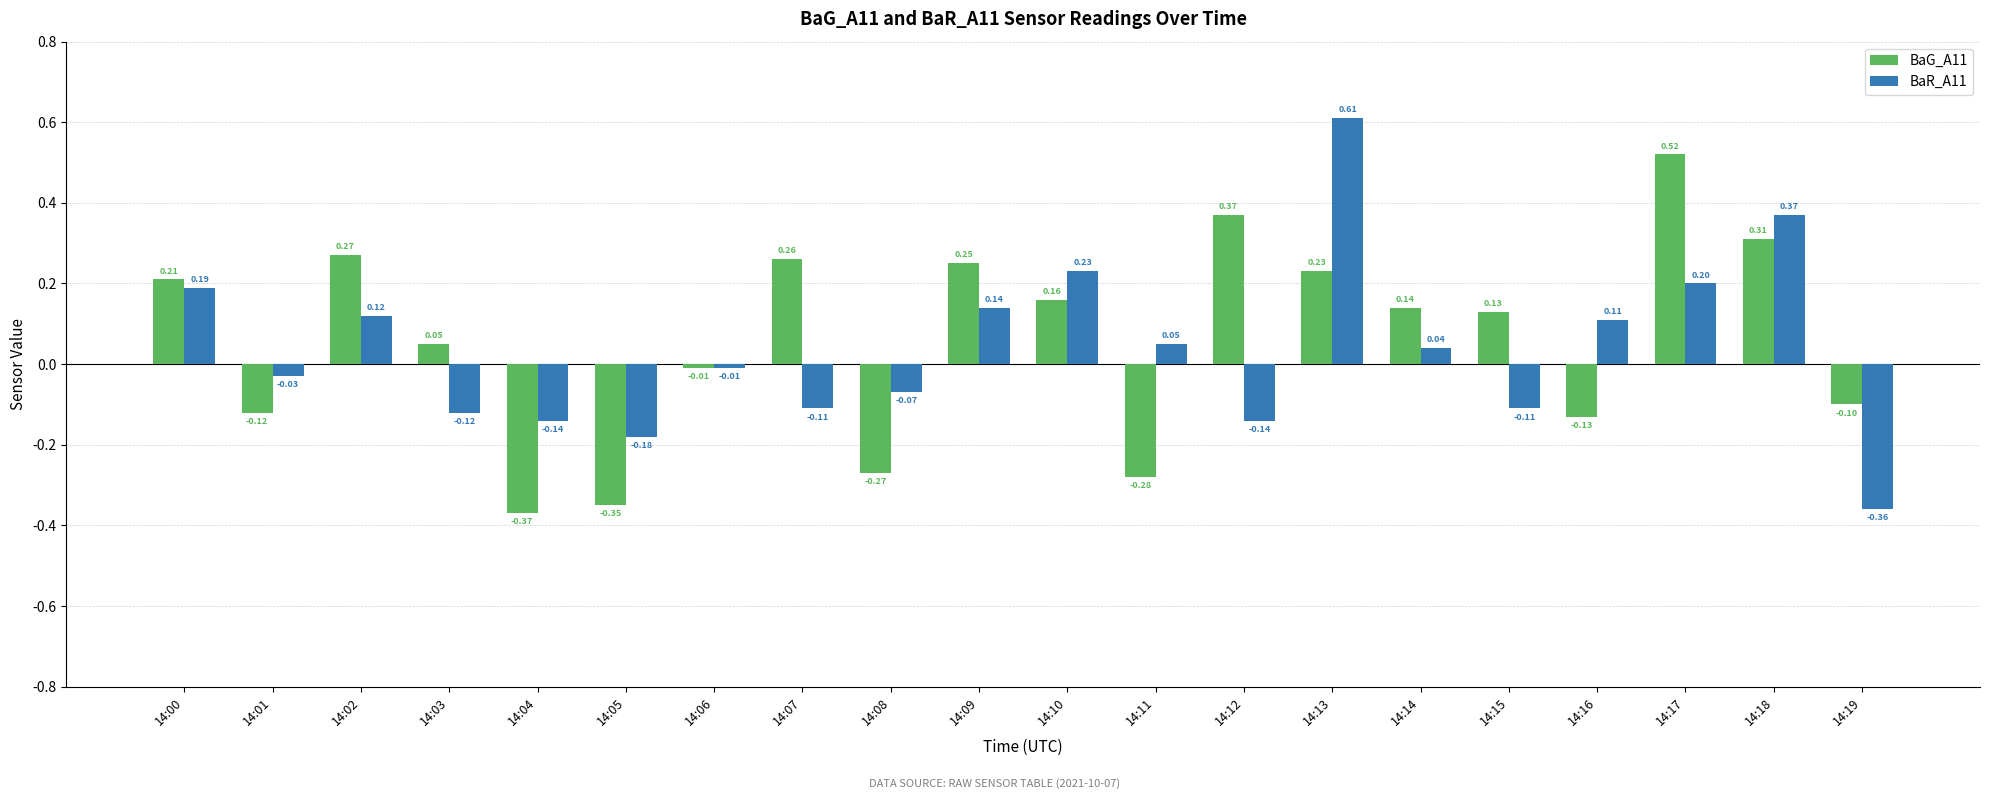

Is it true that BaR_A11 equals -0.6 at 14:19?

False